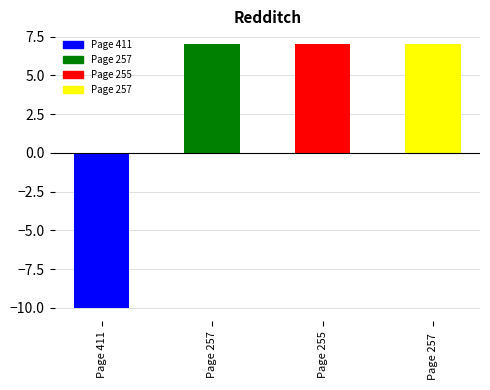

Is it true that the value at Page 257 is 12?

False